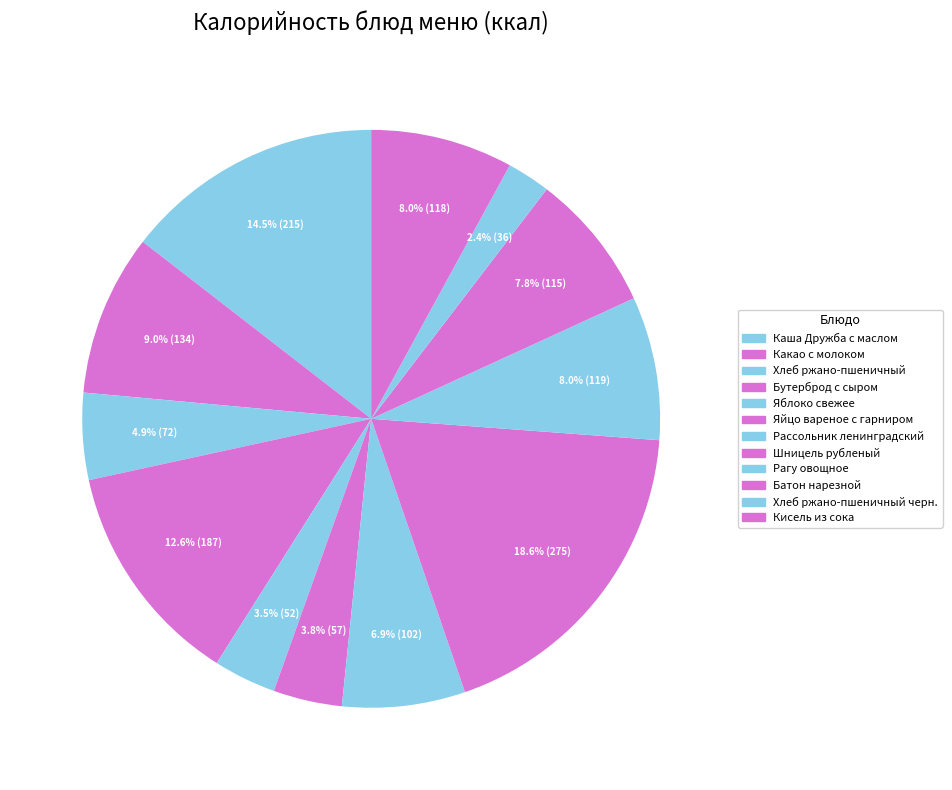

Count the number of slices in the pie.

12